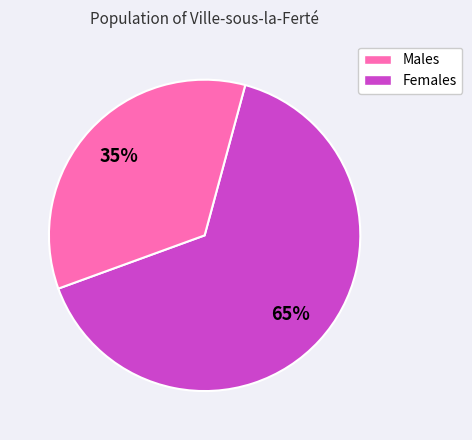

To the nearest percent, what portion does Males represent?

65%